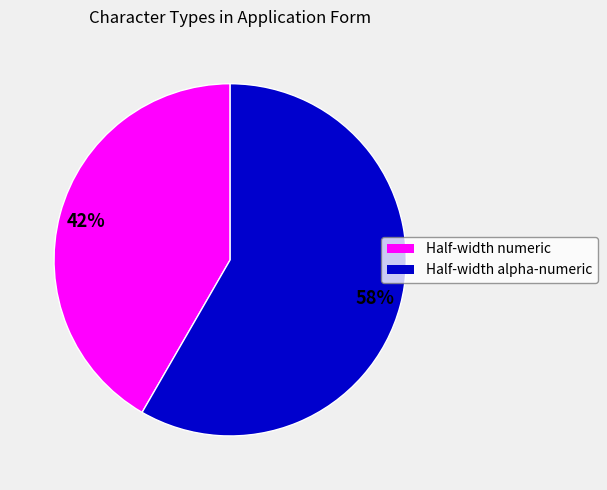

Which has a higher value, Half-width numeric or Half-width alpha-numeric?

Half-width alpha-numeric